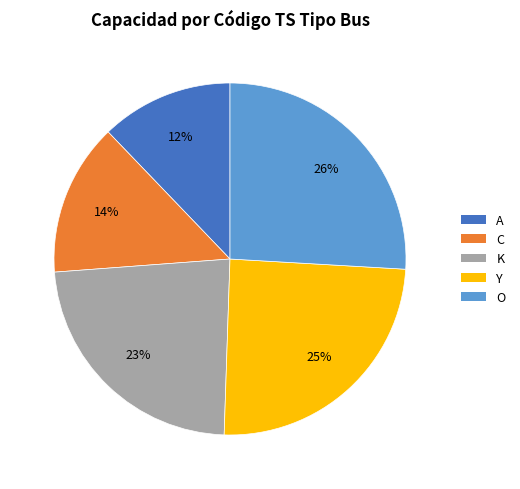

Do A and C together represent more than half of the pie?

No